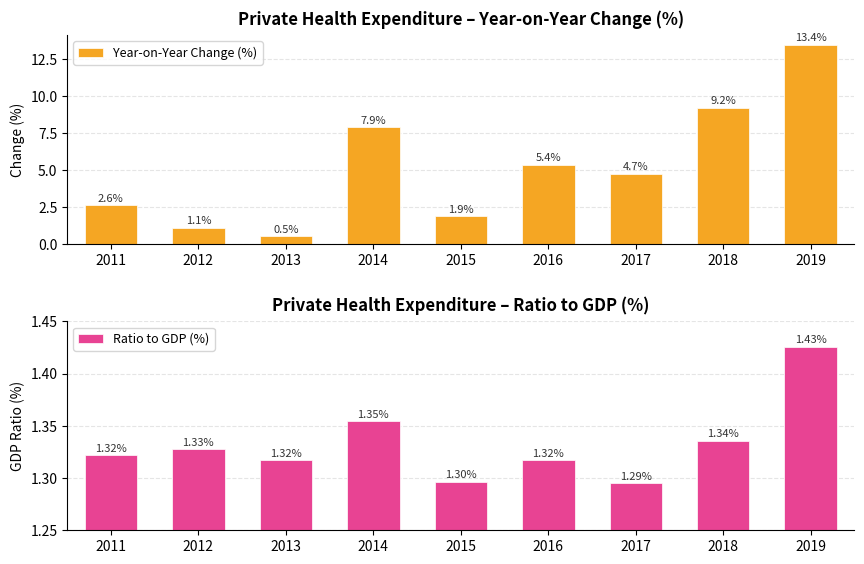

What is the difference between the highest and lowest values at 2016?

4.1